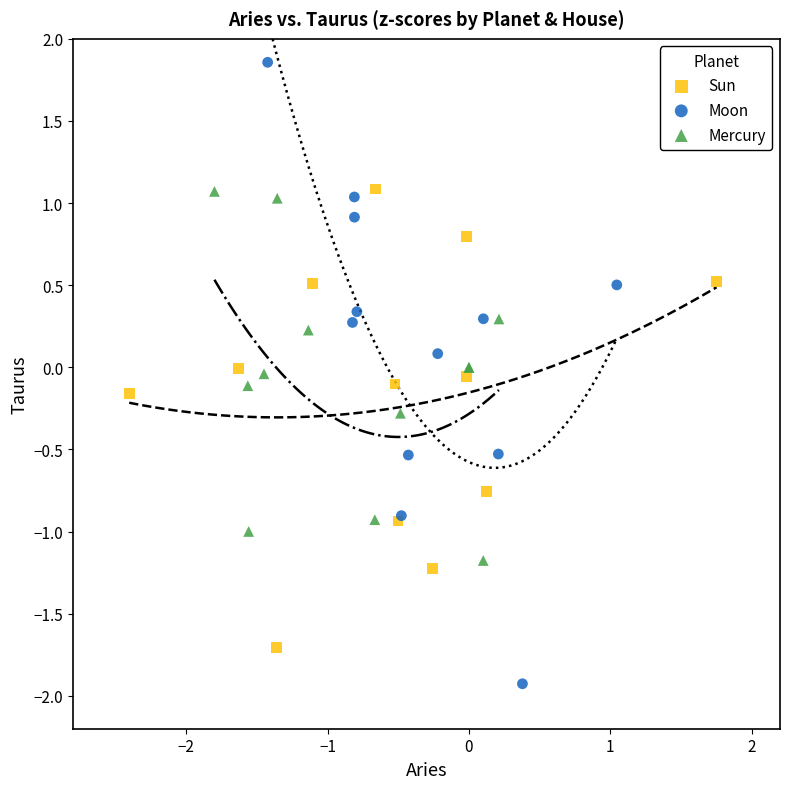

Which series contains the highest Y value?

Moon